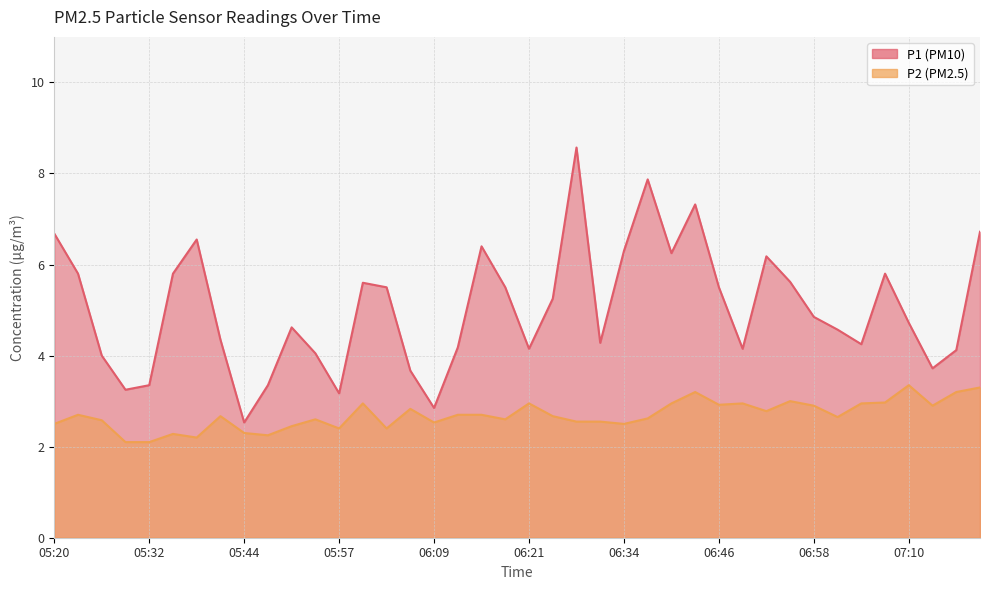

Read the P1 value at 06:58.

4.8